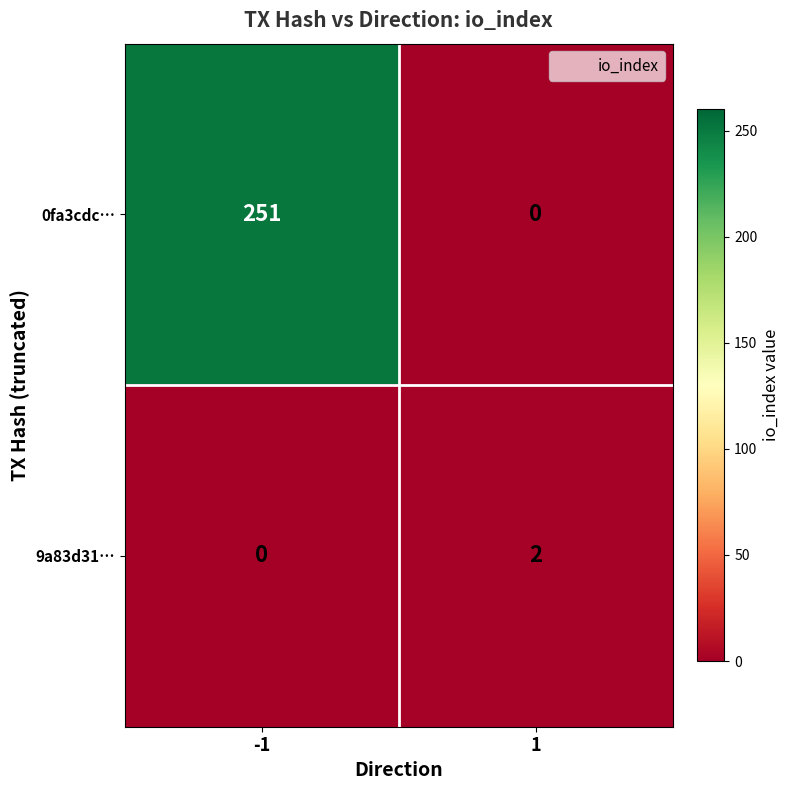

Is it true that 9a83d31… equals 2 at 1?

True